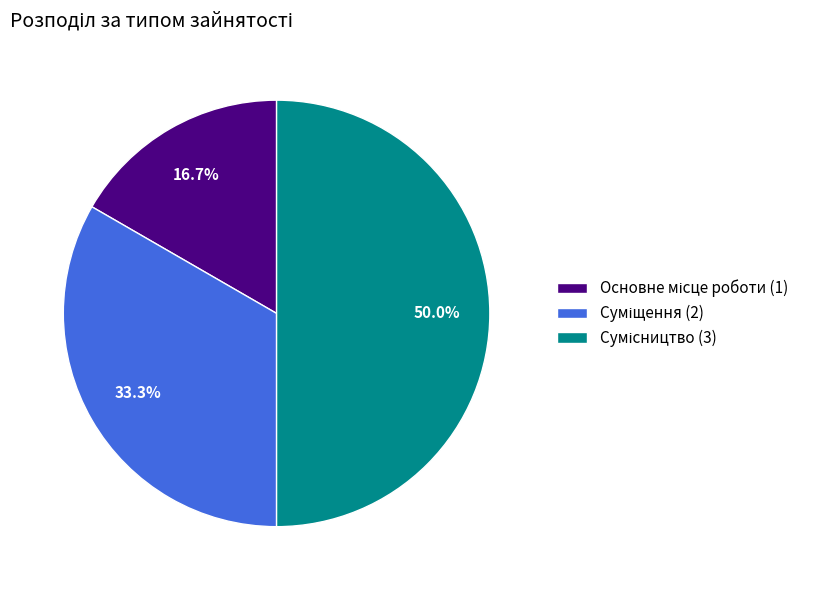

How many segments does this pie chart have?

3